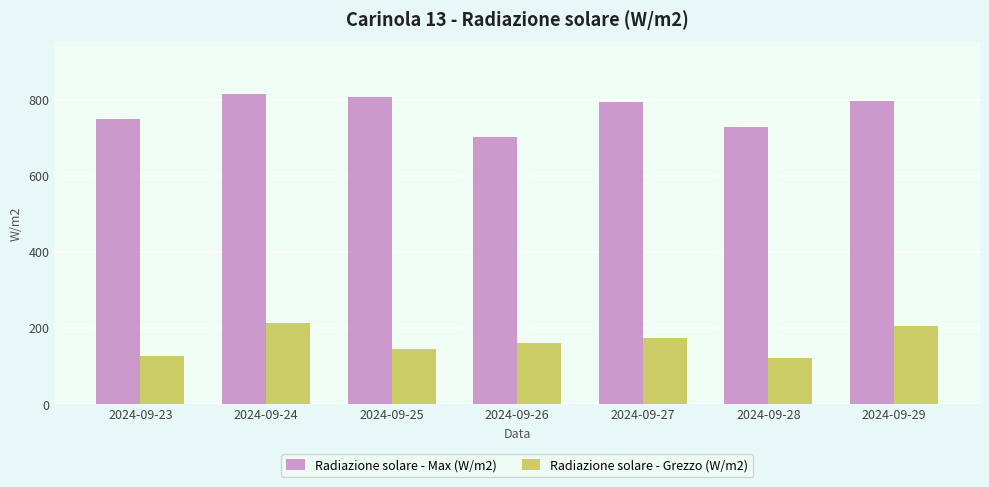

What is the difference between the maximum and minimum values in the Radiazione solare - Grezzo (W/m2) series?

93.1